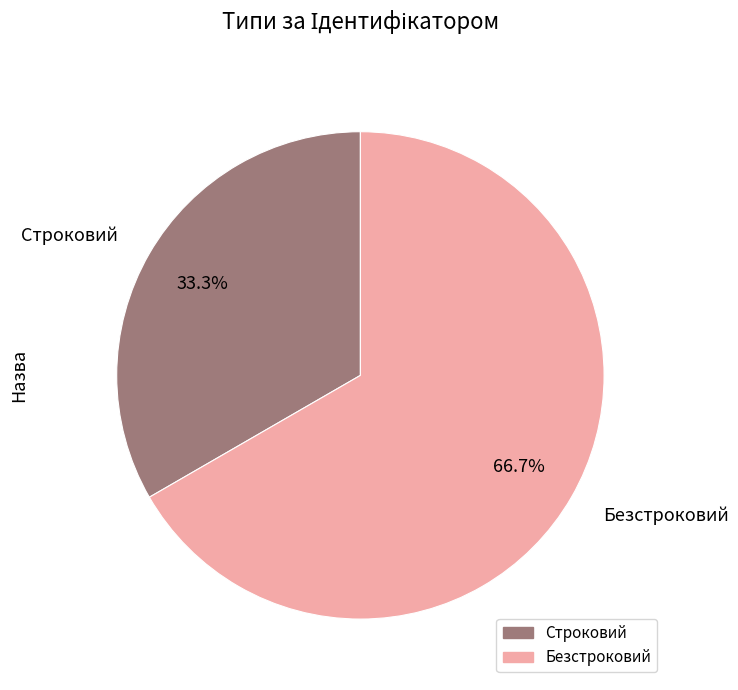

What is the largest slice in the pie chart?

Безстроковий